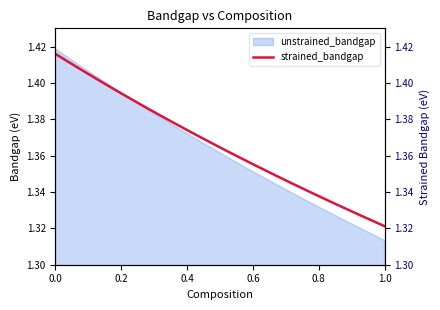

Where is the data nearest to the value 1?

1.0